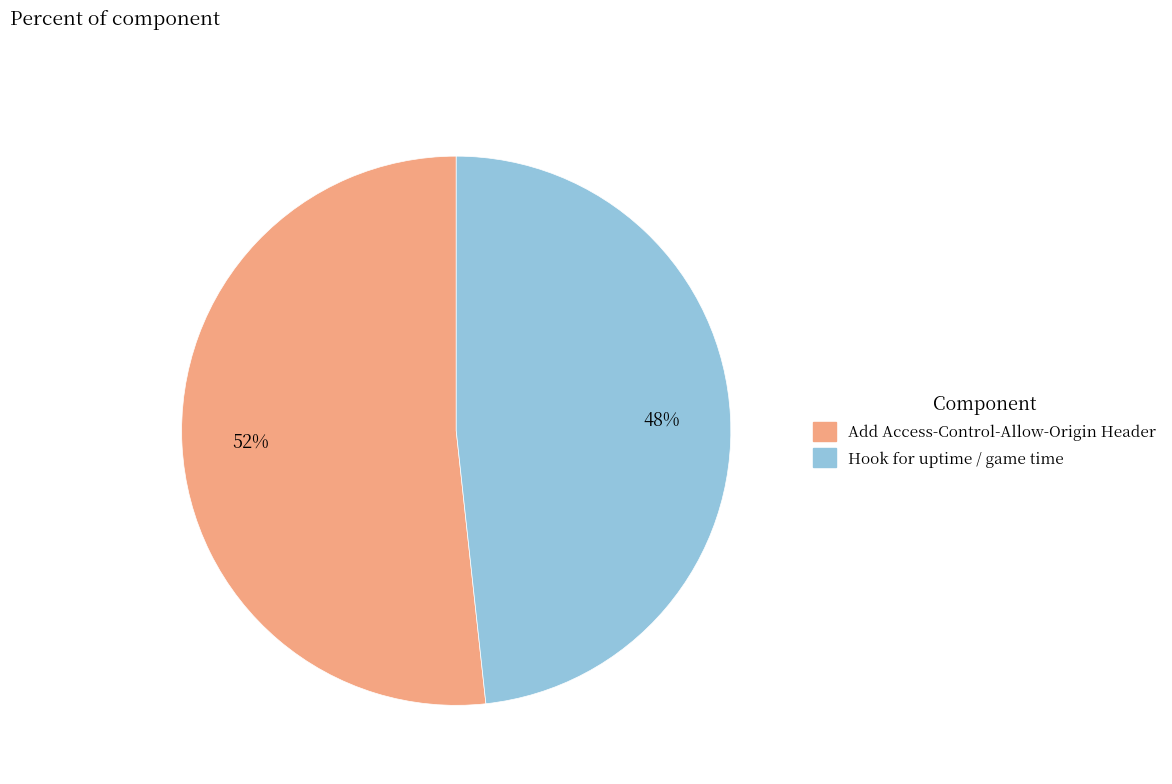

To the nearest percent, what is the combined percentage of Hook for uptime / game time and Add Access-Control-Allow-Origin Header?

100%